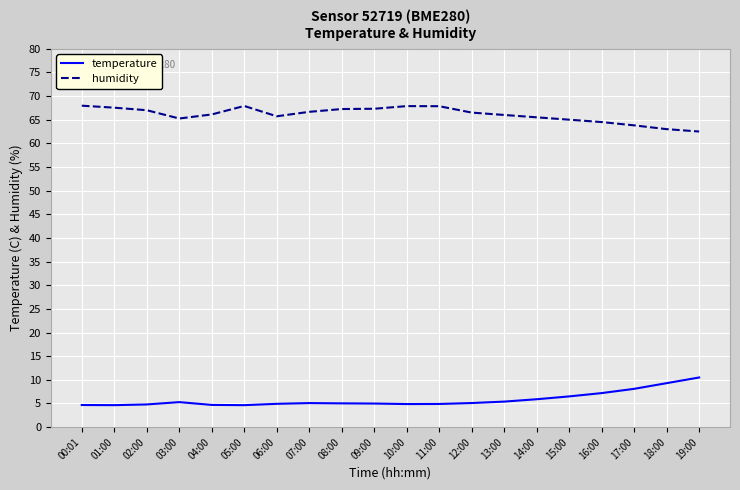

Rank the series at 04:00 from lowest to highest value.

temperature, humidity